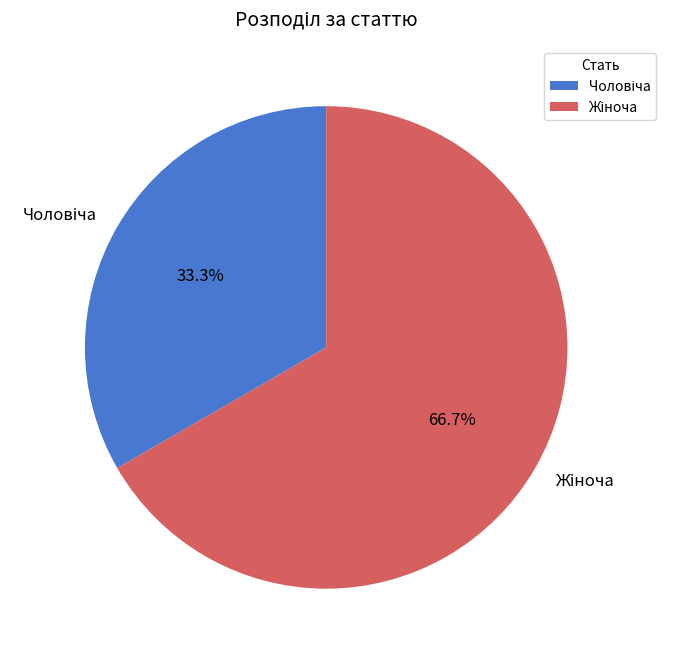

Does any single category account for the majority?

Yes